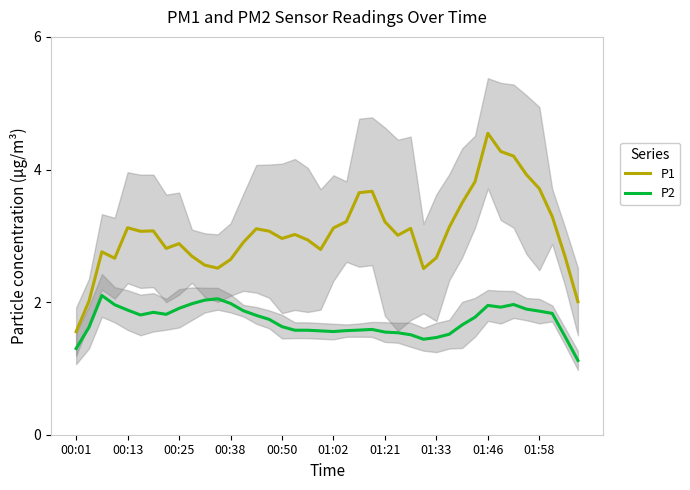

Which category has the highest value in the P1 series?

01:46